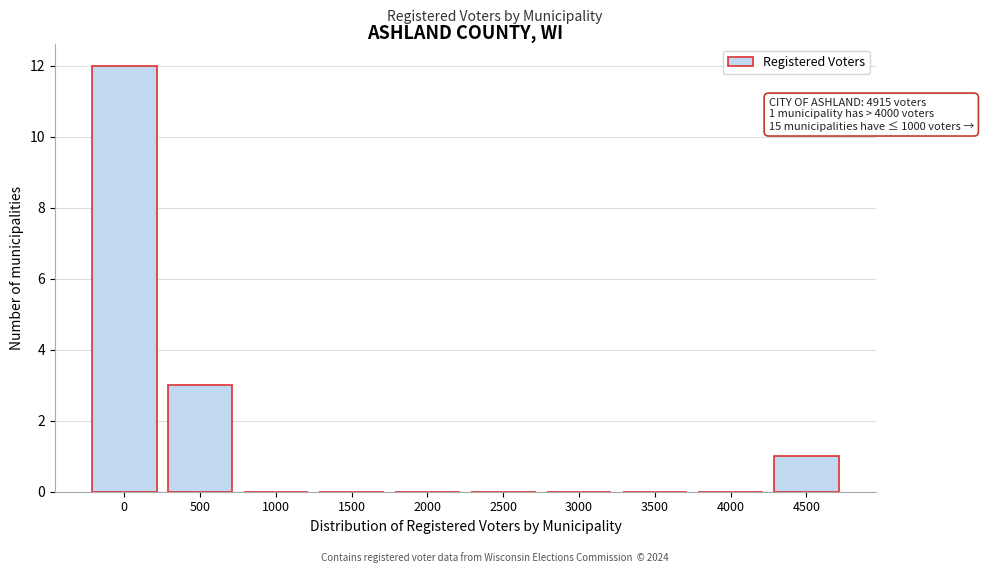

Reading right to left, extract all data points from this chart.

4500=1	4000=0	3500=0	3000=0	2500=0	2000=0	1500=0	1000=0	500=3	0=12